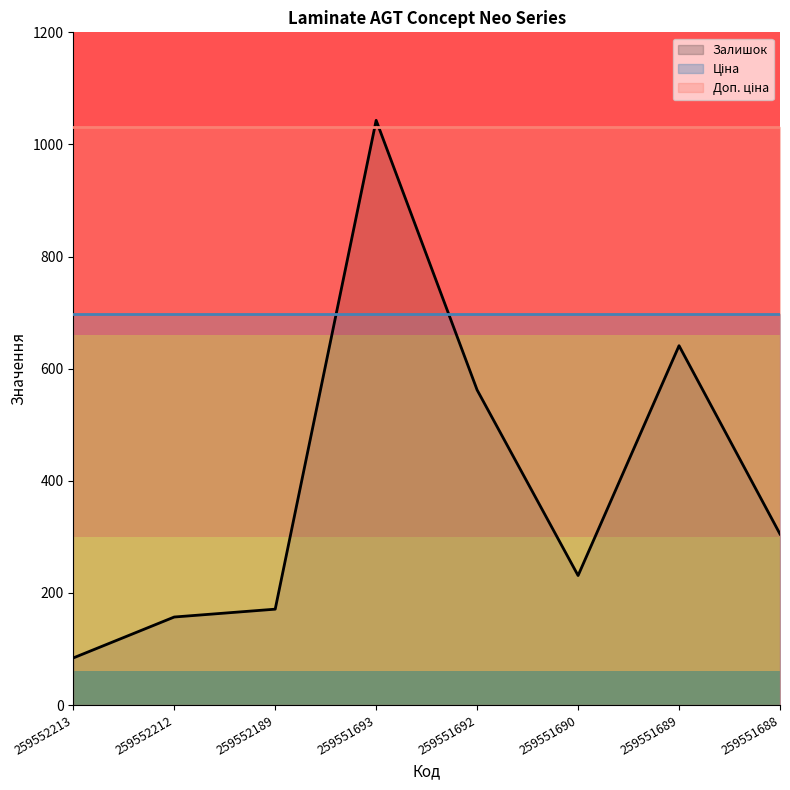

Which series has the widest spread of values?

Залишок